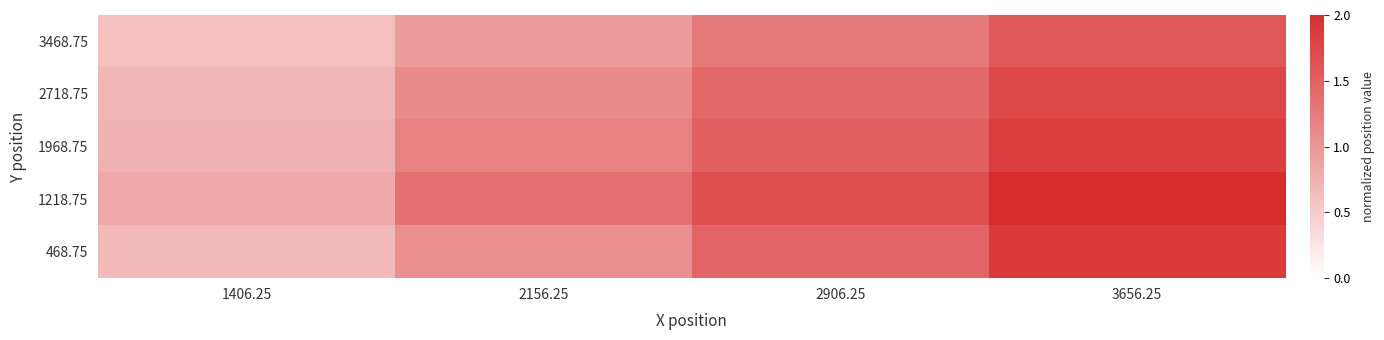

Reading left to right, list all the values displayed in this chart.

3468.75: 1406.25=0.6	2156.25=0.9	2906.25=1.3	3656.25=1.6
2718.75: 1406.25=0.7	2156.25=1.1	2906.25=1.4	3656.25=1.8
1968.75: 1406.25=0.7	2156.25=1.2	2906.25=1.5	3656.25=1.8
1218.75: 1406.25=0.8	2156.25=1.3	2906.25=1.7	3656.25=2.0
468.75: 1406.25=0.7	2156.25=1.1	2906.25=1.5	3656.25=1.9